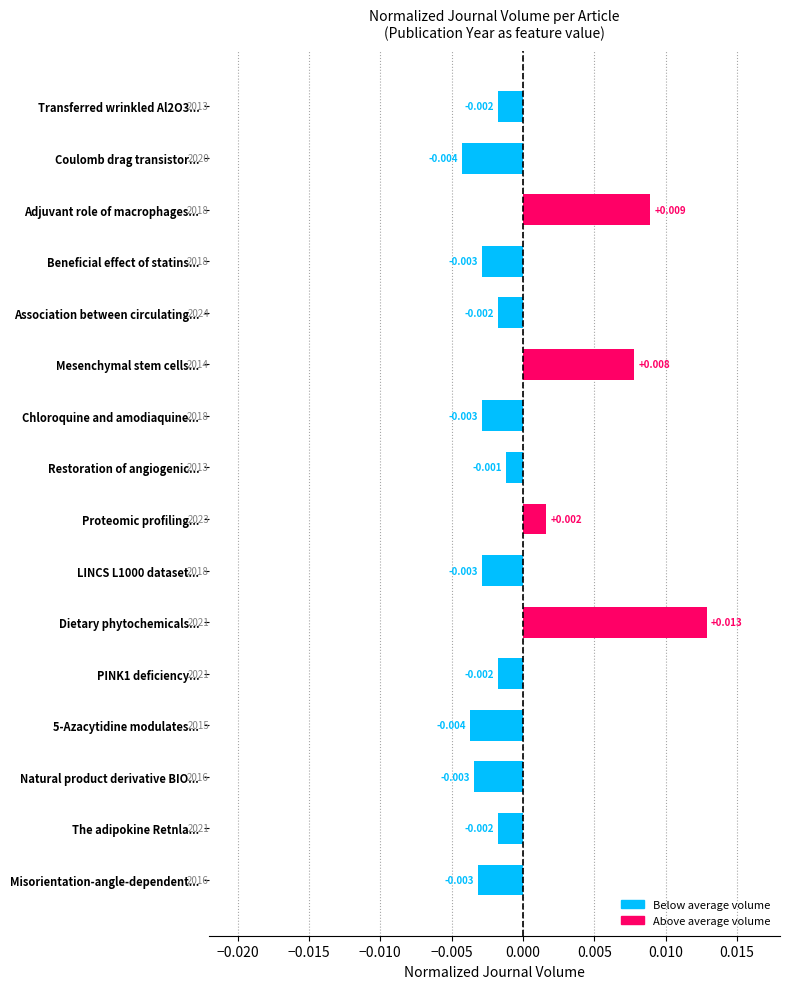

Are the bars grouped side by side (vs. stacked)?

No